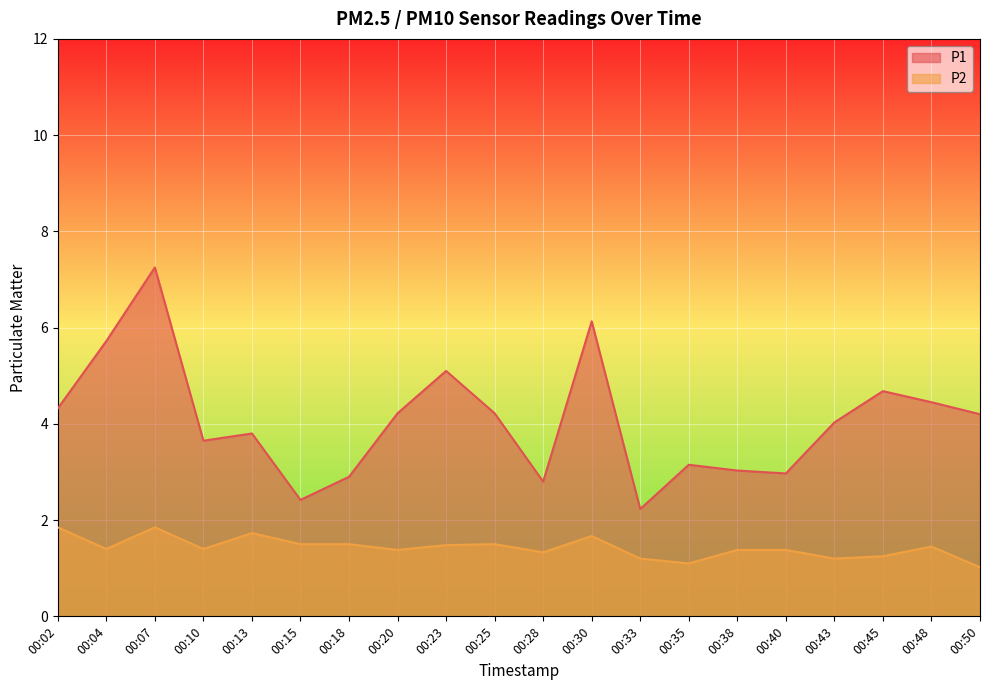

Does the chart display data point markers on the line(s)?

No